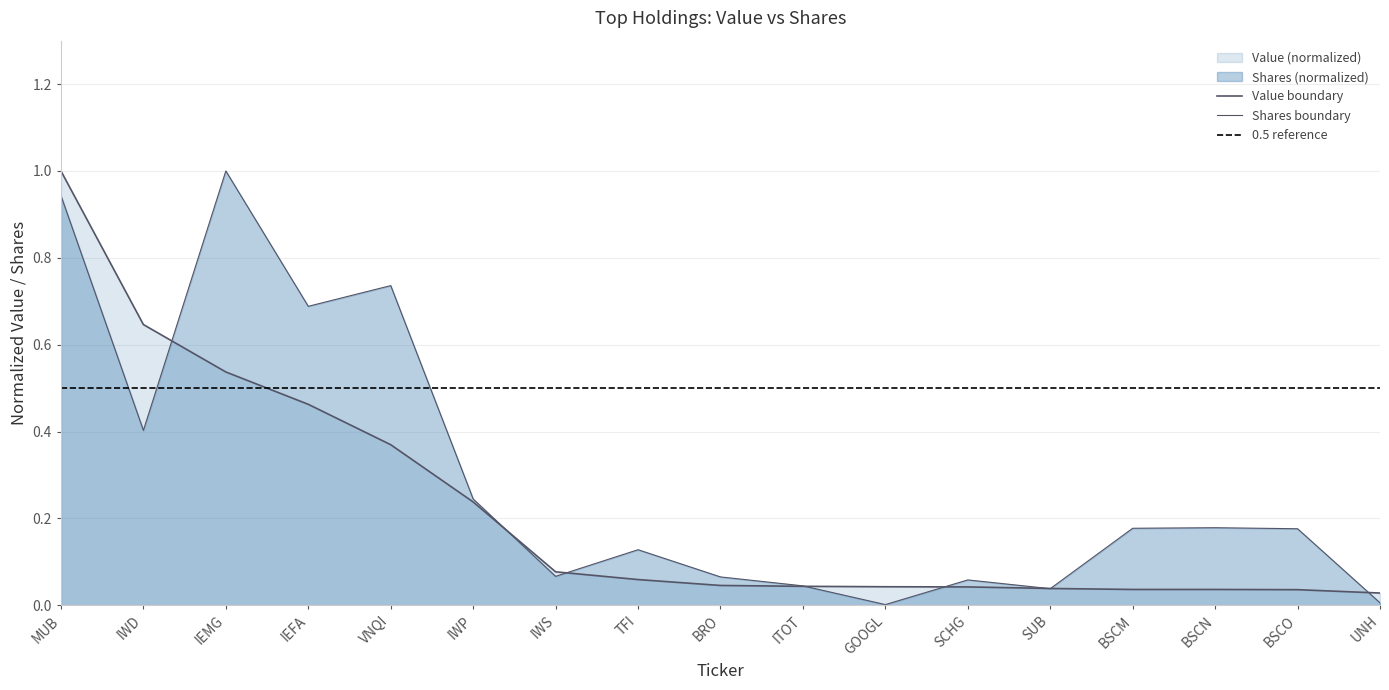

Which series changed the most between IWS and BSCN?

Shares